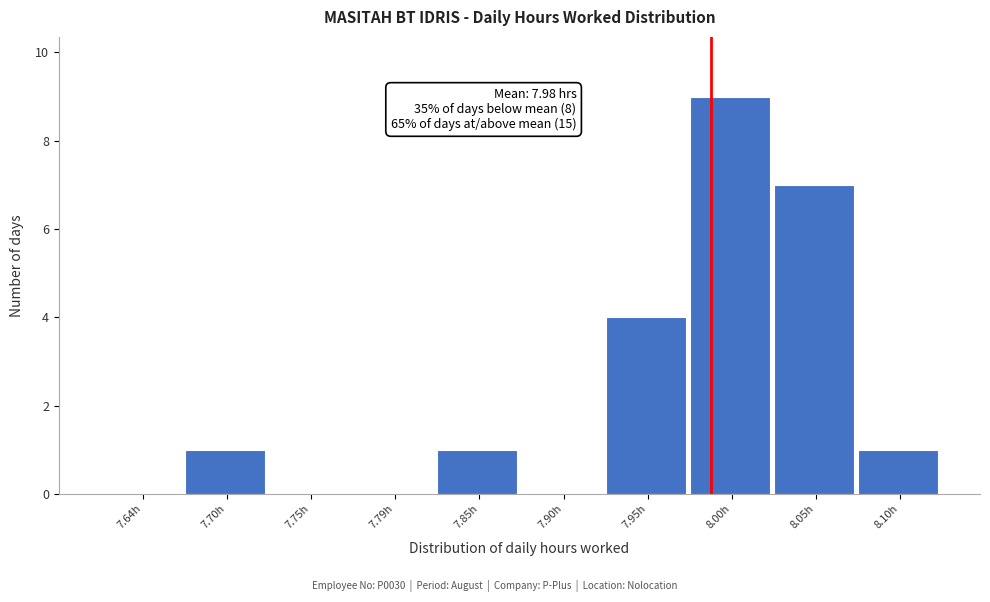

Over which range of the x-axis is the bar tallest?

7.97 to 8.02